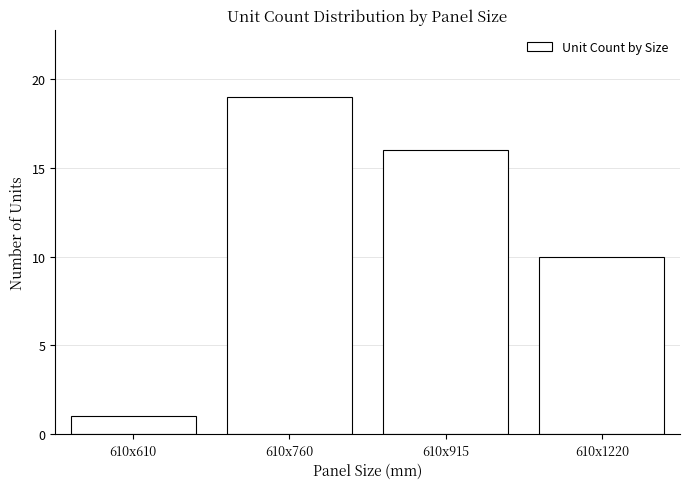

Reading left to right, list all the values displayed in this chart.

1	19	16	10